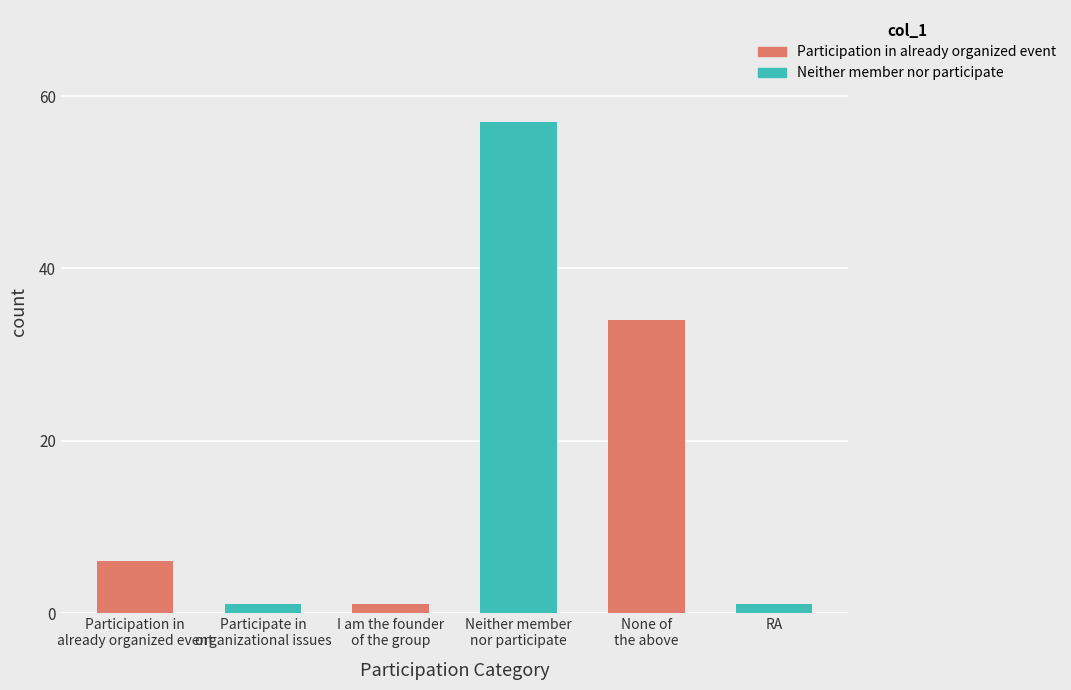

What is the smallest value displayed?

1